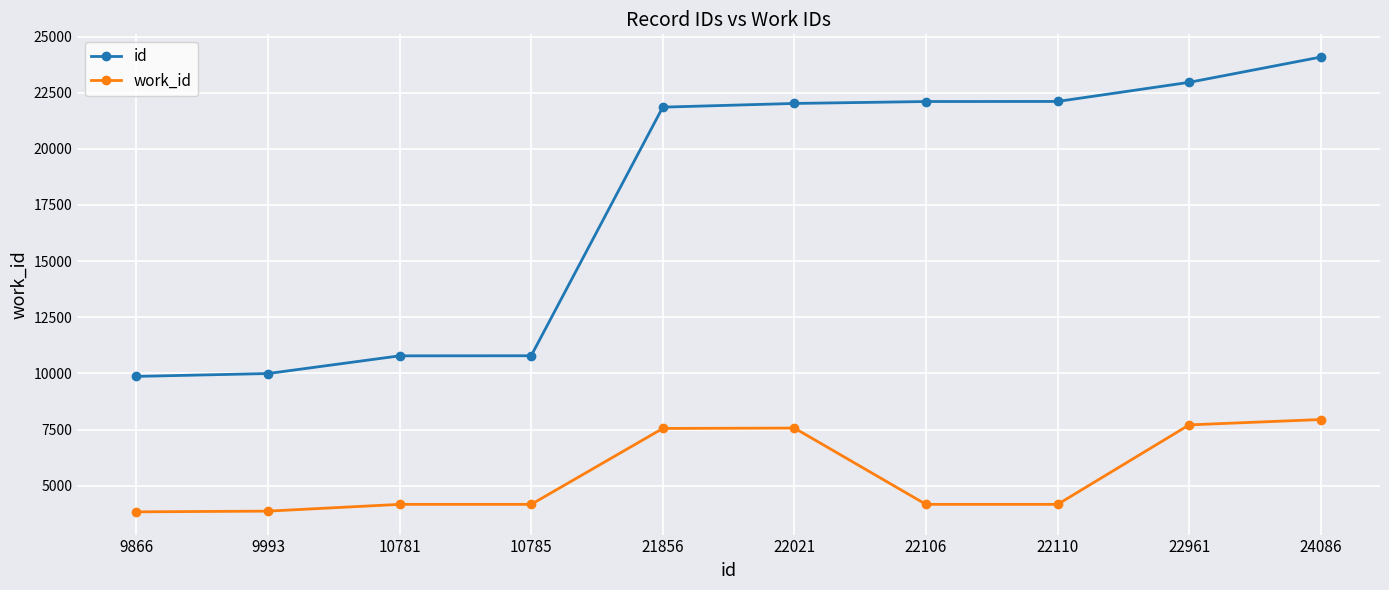

True or false: work_id and id intersect in this chart.

False